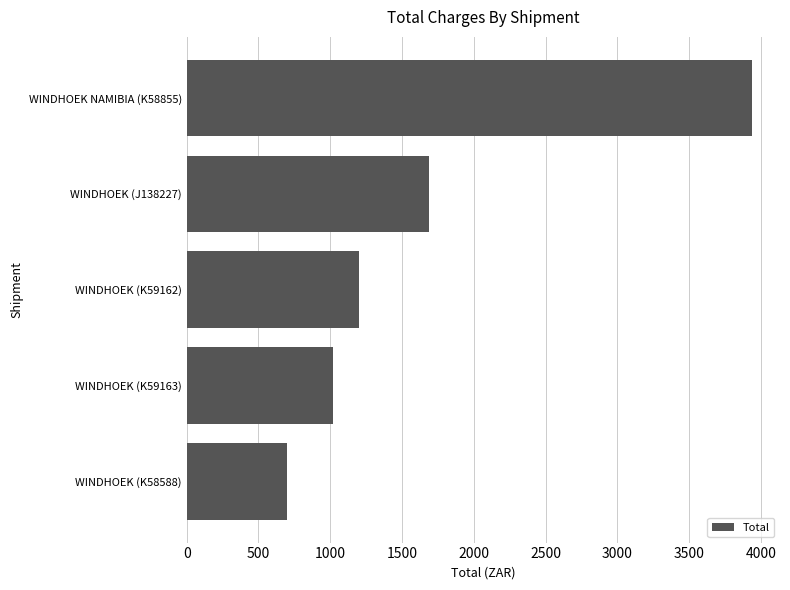

At which label is the value closest to 2317?

WINDHOEK (J138227)